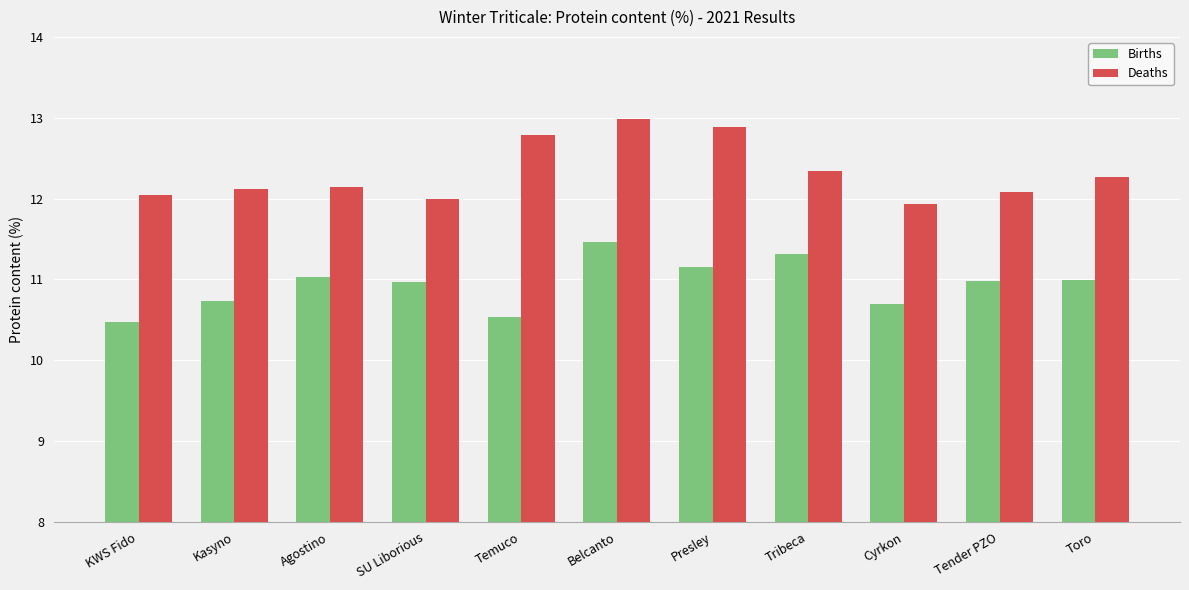

What is the sum of all Deaths values?

135.6